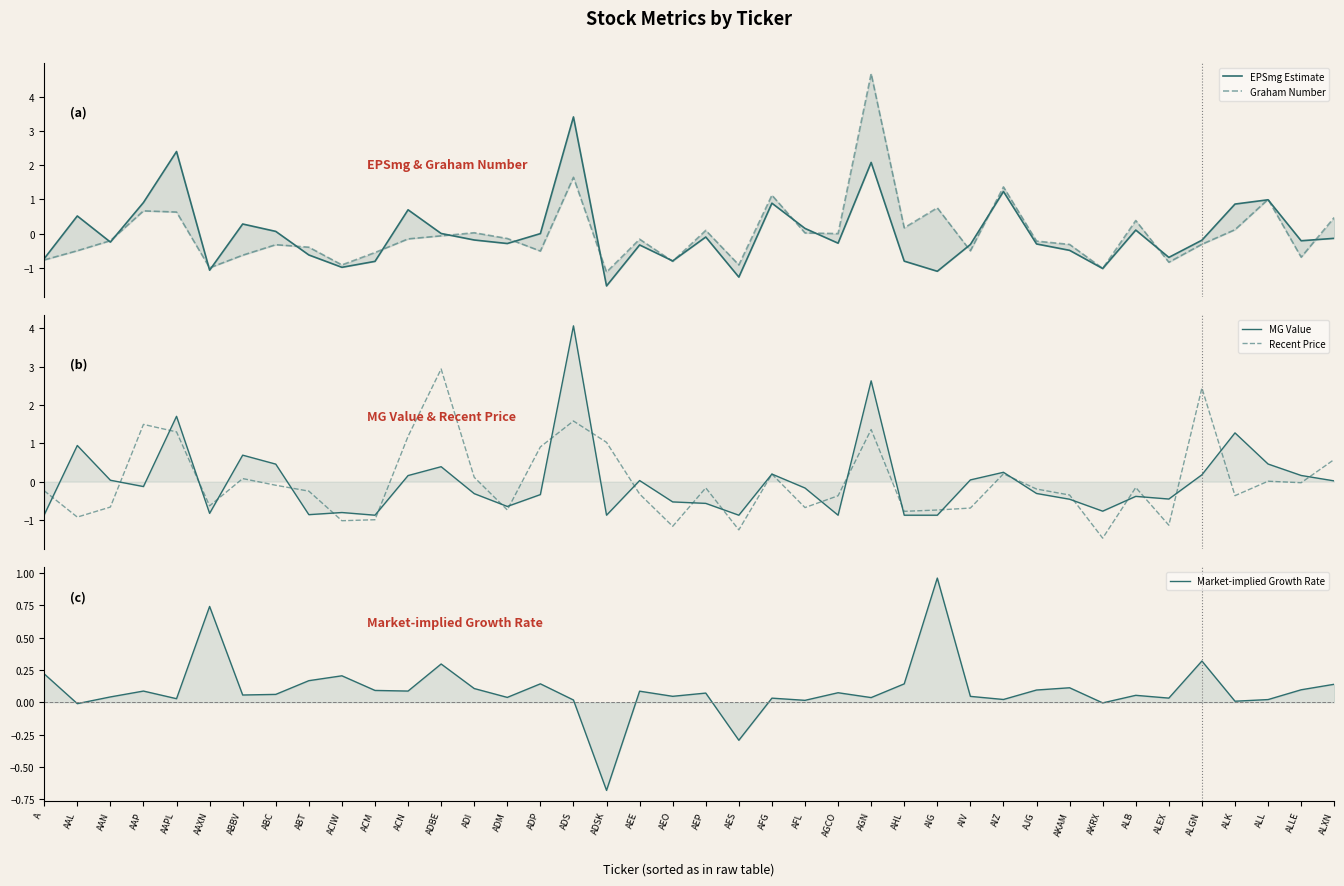

After their last crossing, which series has the higher values: MG Value or EPSmg Estimate?

MG Value